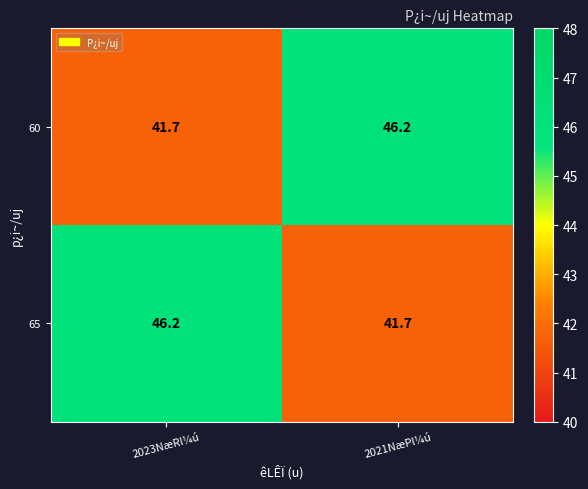

What is the average value of the 60 series?

44.0